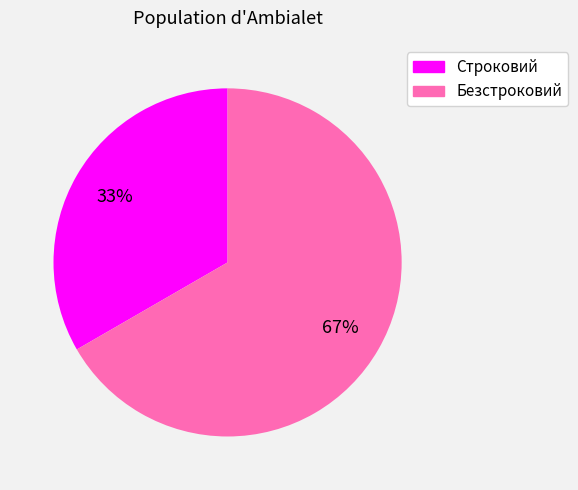

Rank the categories by value from highest to lowest.

Безстроковий, Строковий